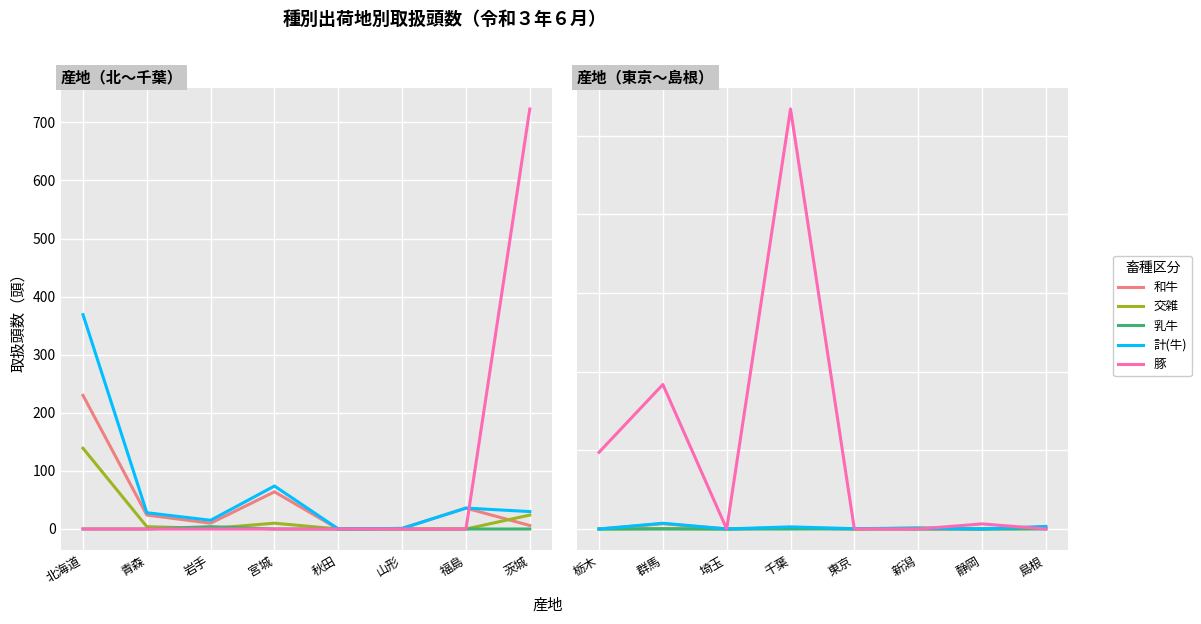

True or false: 豚 has a value of -1918 at 島根.

False